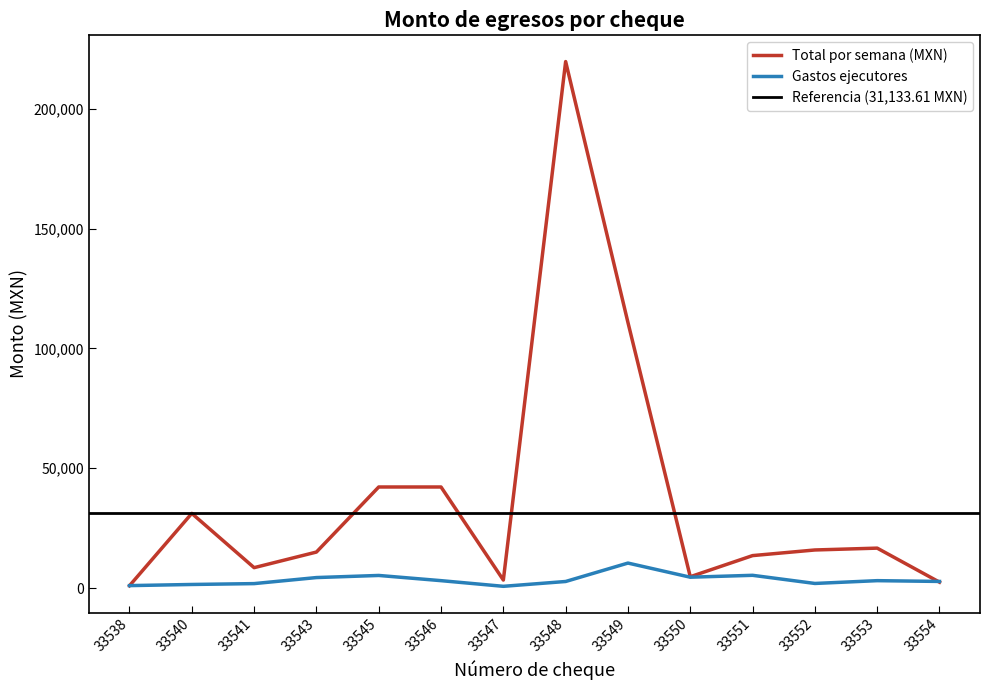

Reading left to right, what are all the values shown in this chart?

Total por semana (MXN): 33538=953.0	33540=31133.6	33541=8489.9	33543=15000.0	33545=42155.6	33546=42155.5	33547=3323.3	33548=219687.7	33549=110782.0	33550=4703.6	33551=13522.0	33552=15871.5	33553=16640.6	33554=2436.8
Gastos ejecutores: 33538=998.9	33540=1473.2	33541=1834.9	33543=4358.1	33545=5239.3	33546=3066.7	33547=704.7	33548=2718.8	33549=10405.4	33550=4510.1	33551=5298.4	33552=1899.1	33553=3066.0	33554=2741.1